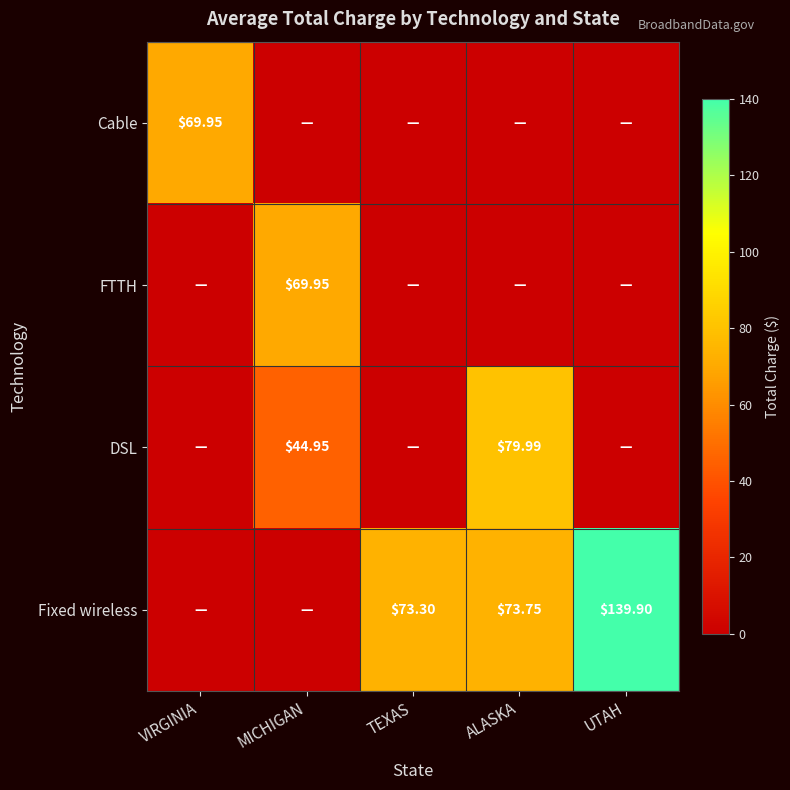

What is the greatest value displayed?

139.9